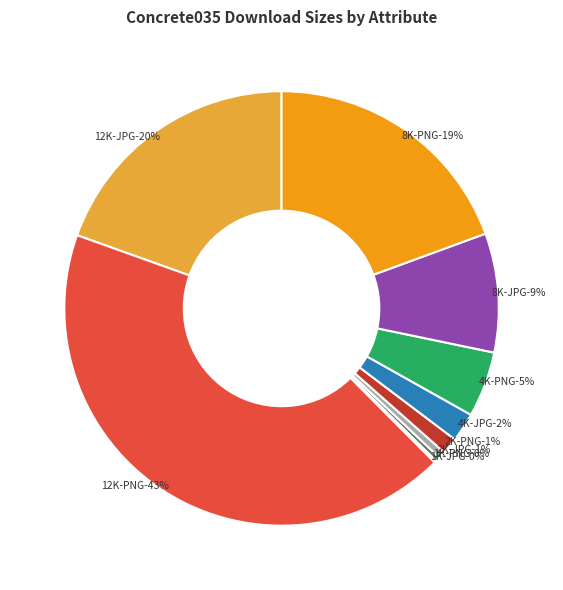

To the nearest percent, what is the difference between the largest and smallest slice percentages?

43%